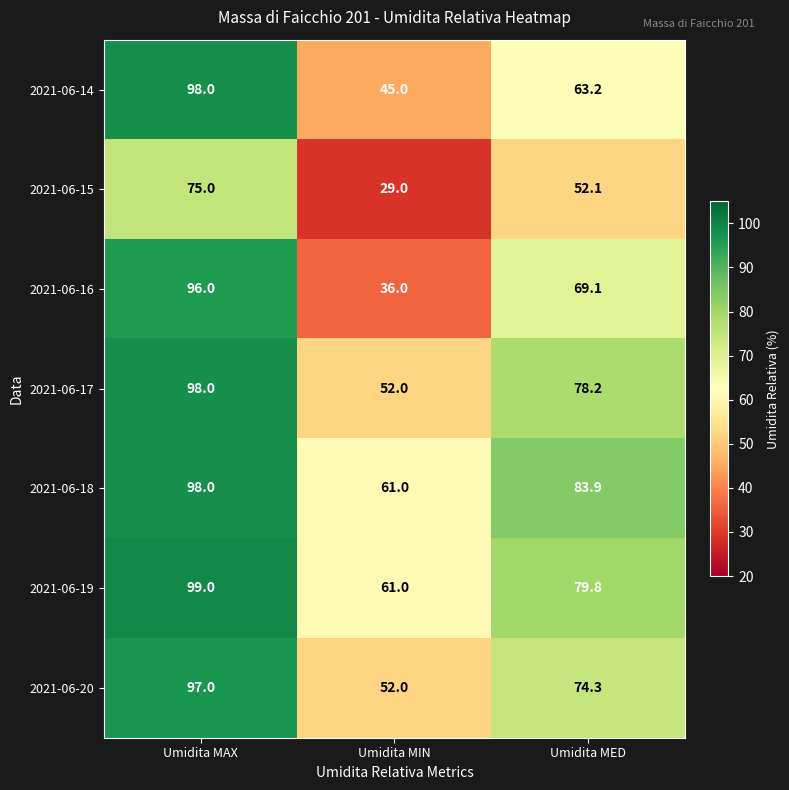

What is the sum of the 2021-06-19 values at Umidita MIN and Umidita MAX?

160.0